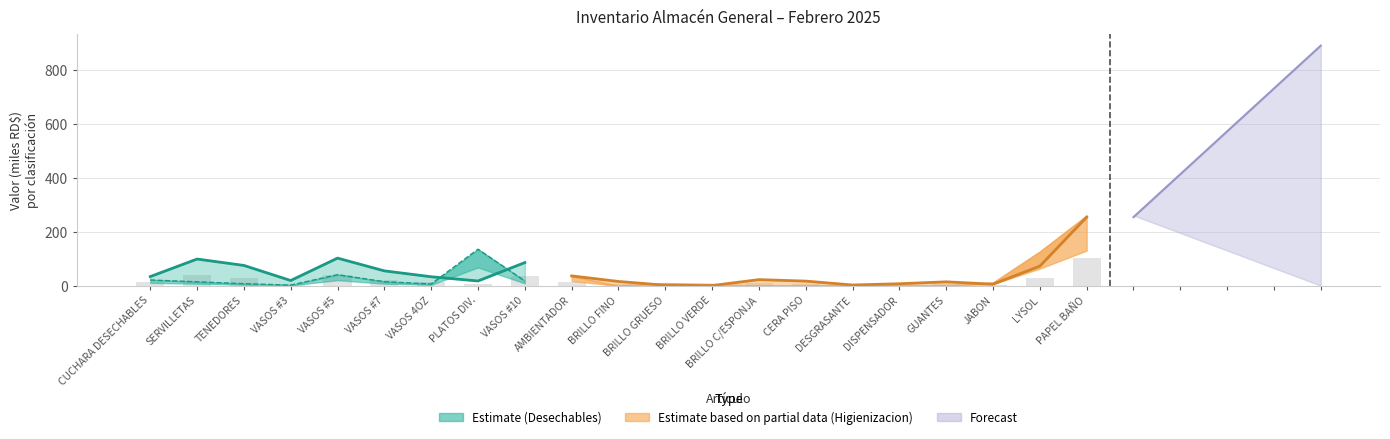

Which series has the largest total across all categories?

Desechables_valor